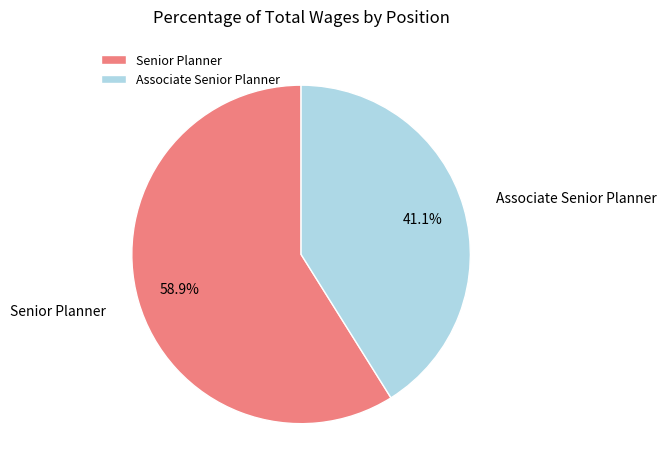

How much of the chart is everything except Associate Senior Planner?

58.9%